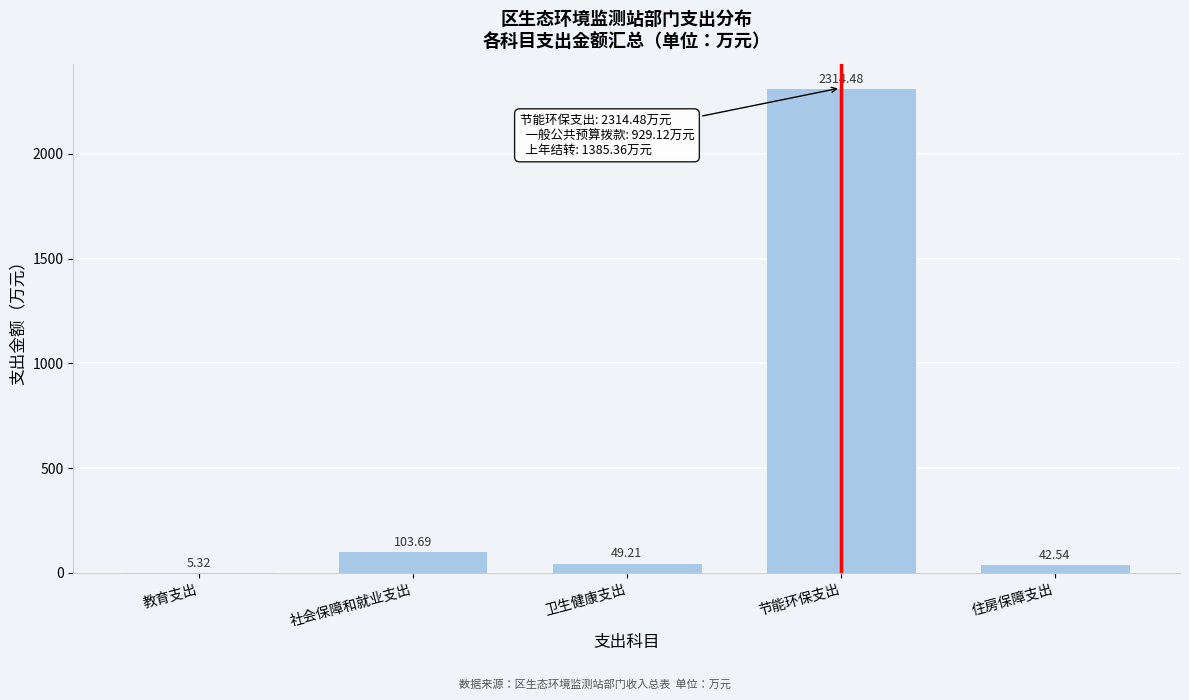

What is the change in value from 社会保障和就业支出 to 住房保障支出?

-61.1